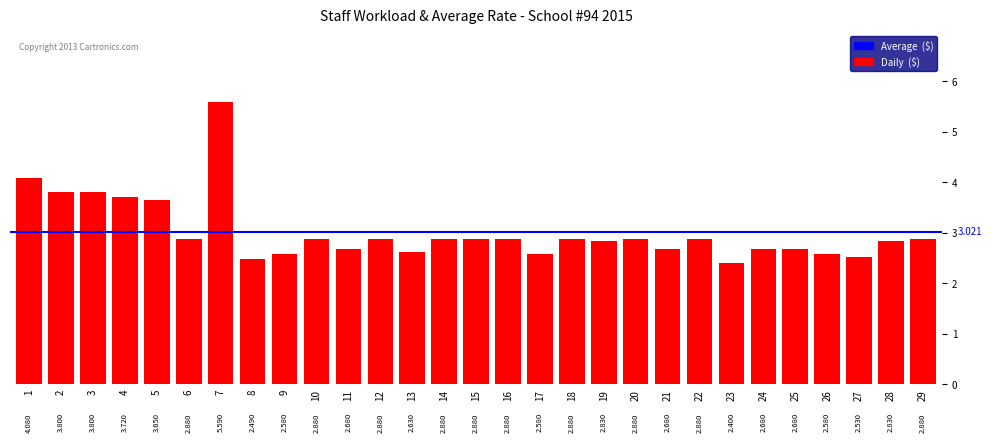

Which label corresponds to the largest value in the chart?

7